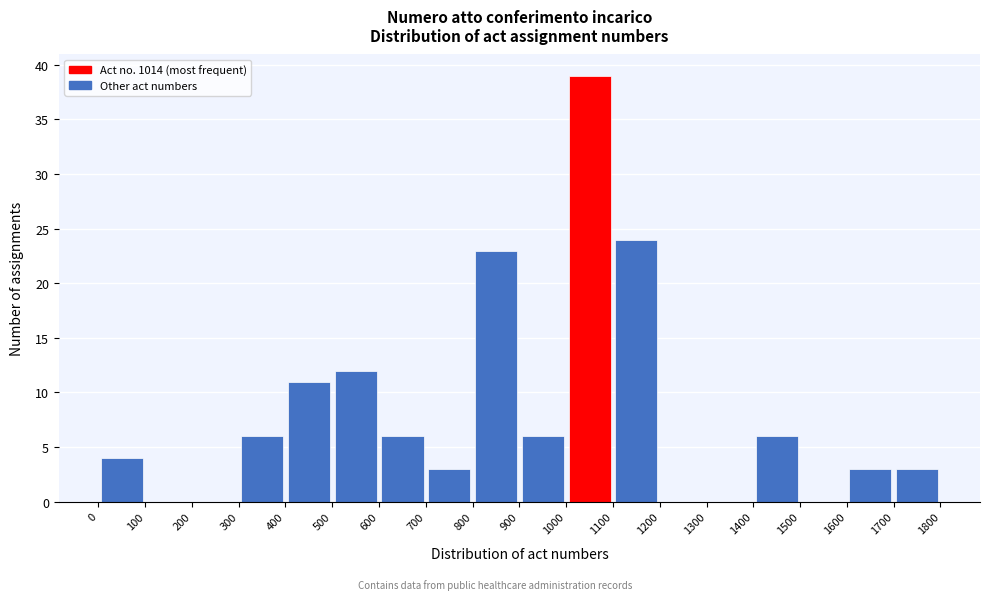

Reading left to right, transcribe this chart: for each bar, give the range it covers on the x-axis and its height. The values are not printed on the chart, so give them approximately, as read against the axis.

0 to 100: 4
100 to 200: 0
200 to 300: 0
300 to 400: 6
400 to 500: 11
500 to 600: 12
600 to 700: 6
700 to 800: 3
800 to 900: 23
900 to 1000: 6
1000 to 1100: 39
1100 to 1200: 24
1200 to 1300: 0
1300 to 1400: 0
1400 to 1500: 6
1500 to 1600: 0
1600 to 1700: 3
1700 to 1800: 3